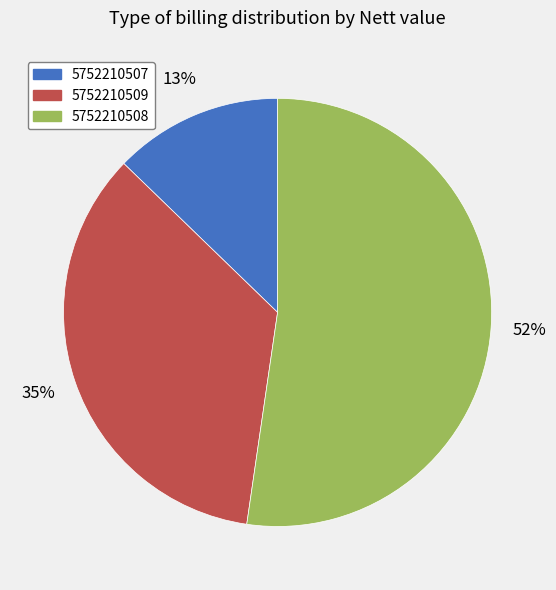

Which slice is the largest?

5752210508